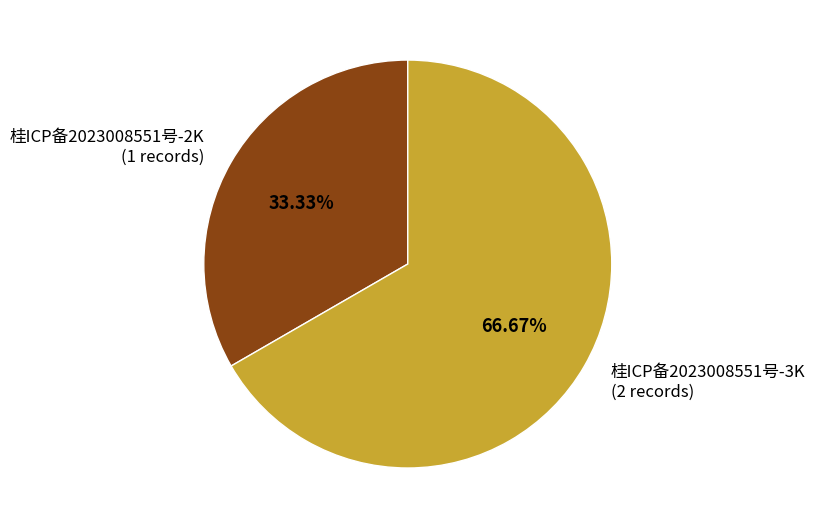

What is the ratio of the value at 桂ICP备2023008551号-3K to the value at 桂ICP备2023008551号-2K?

2.0